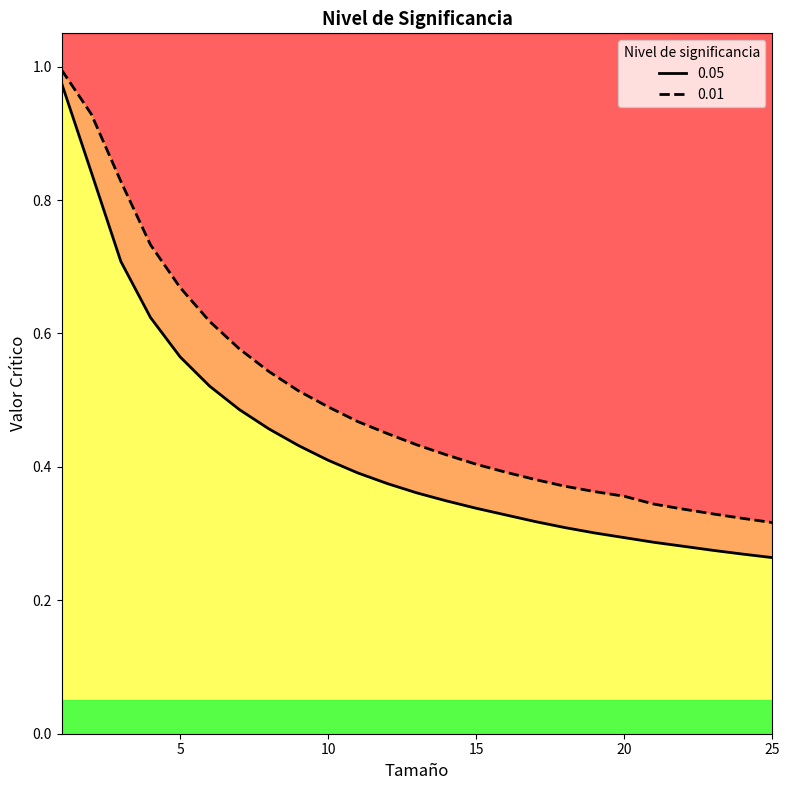

What is the minimum value for 0.01?

0.3